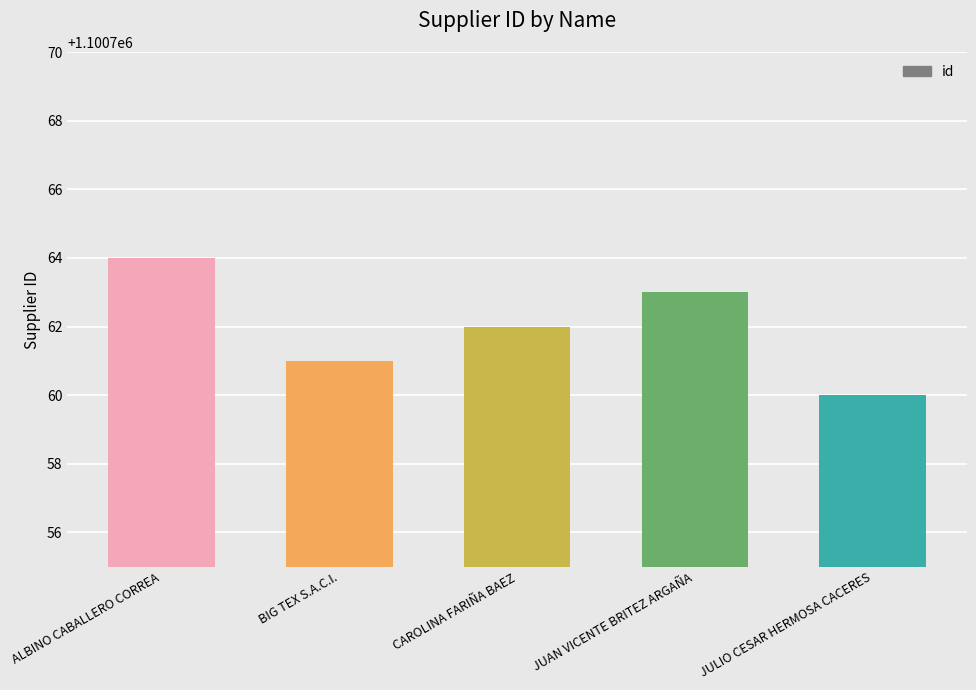

How many values are between 1100761 and 1100763?

3